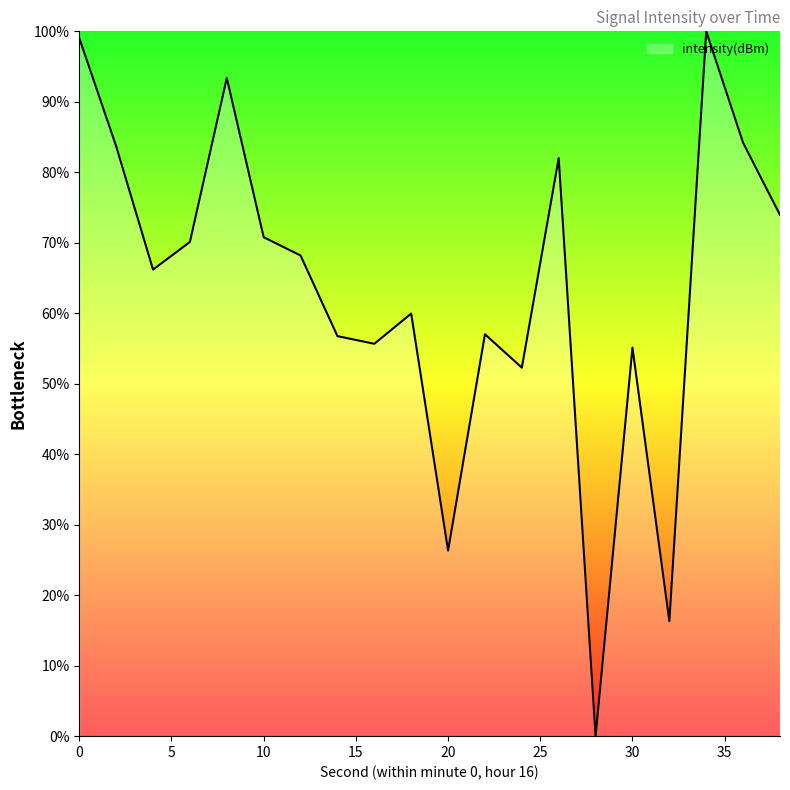

What is the difference between the second highest and minimum values?

99.0